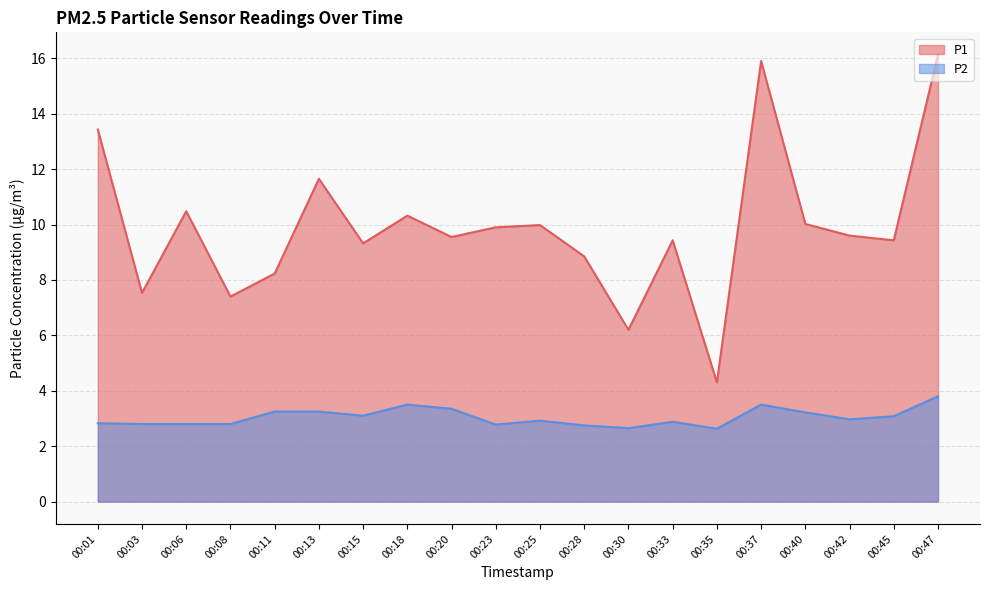

Is it true that P1 equals 2.8 at 00:40?

False